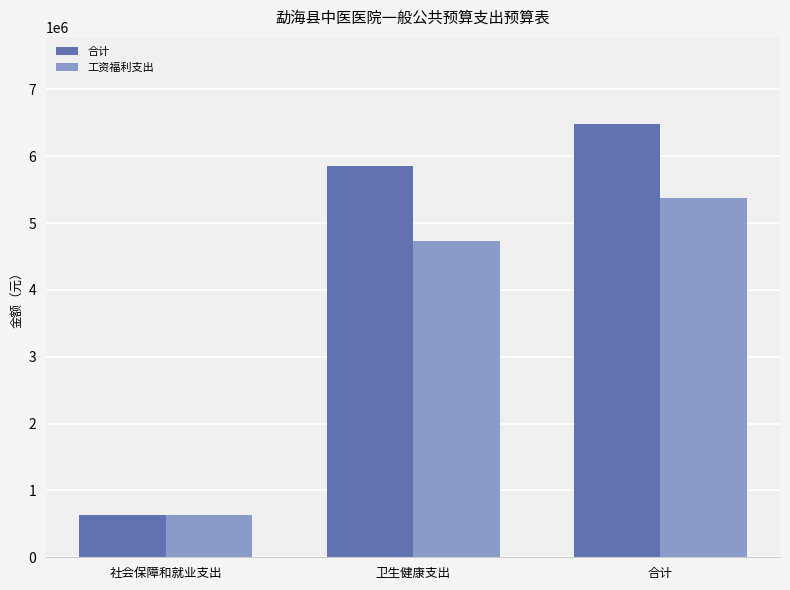

List the labels in order of 合计 value, largest first.

合计, 卫生健康支出, 社会保障和就业支出